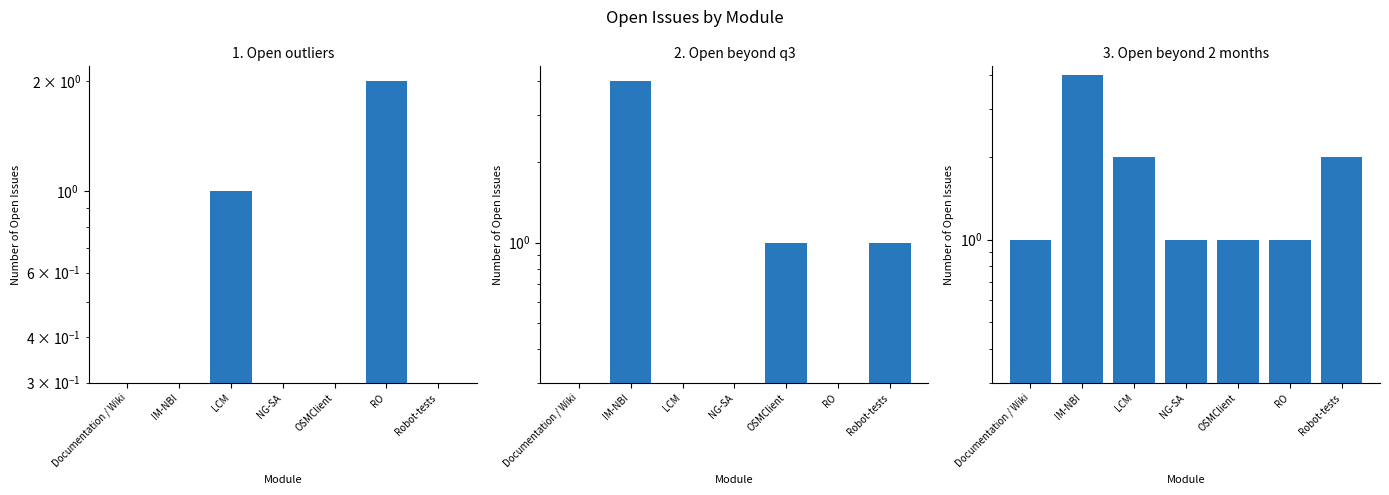

Rank the series by their average value, from highest to lowest.

3. Open beyond 2 months, 2. Open beyond q3, 1. Open outliers